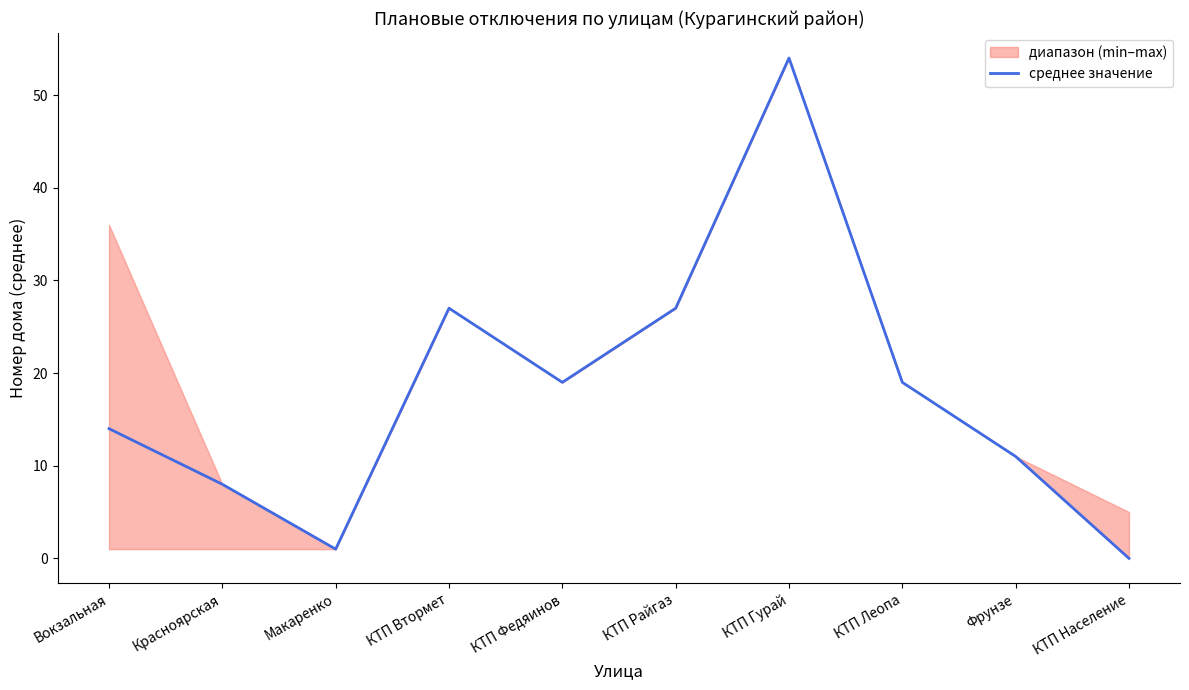

At which category does the chart reach its peak across all series?

КТП Гурай